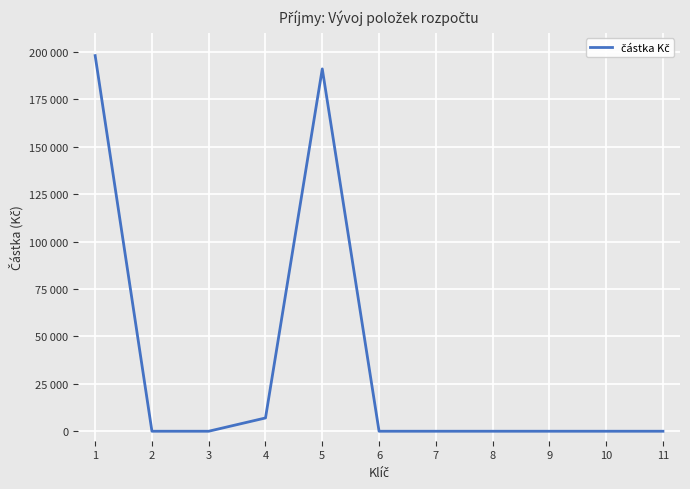

What is the change in value from 5 to 10?

-191000